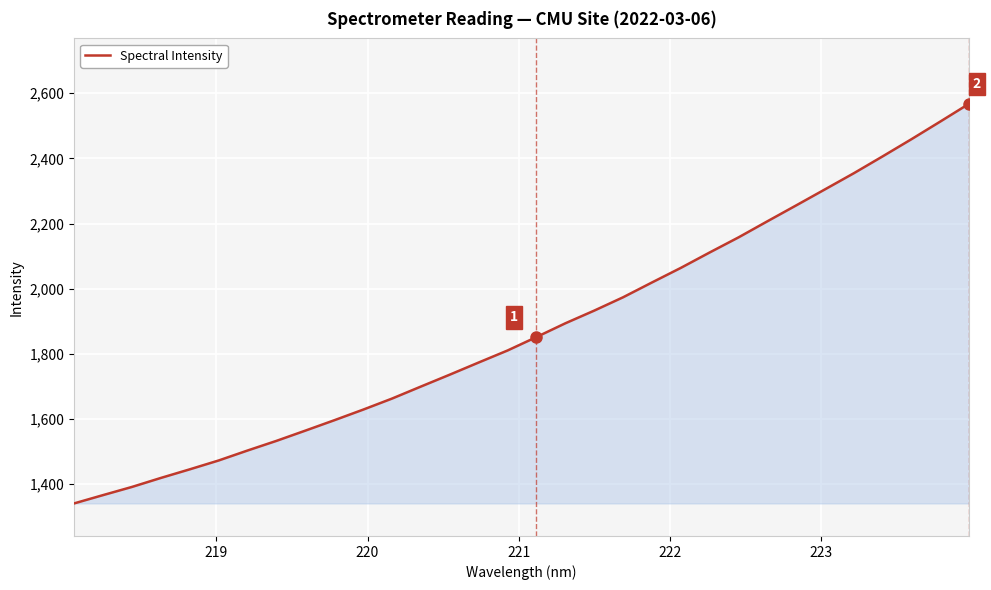

What is the greatest value displayed?

2568.5